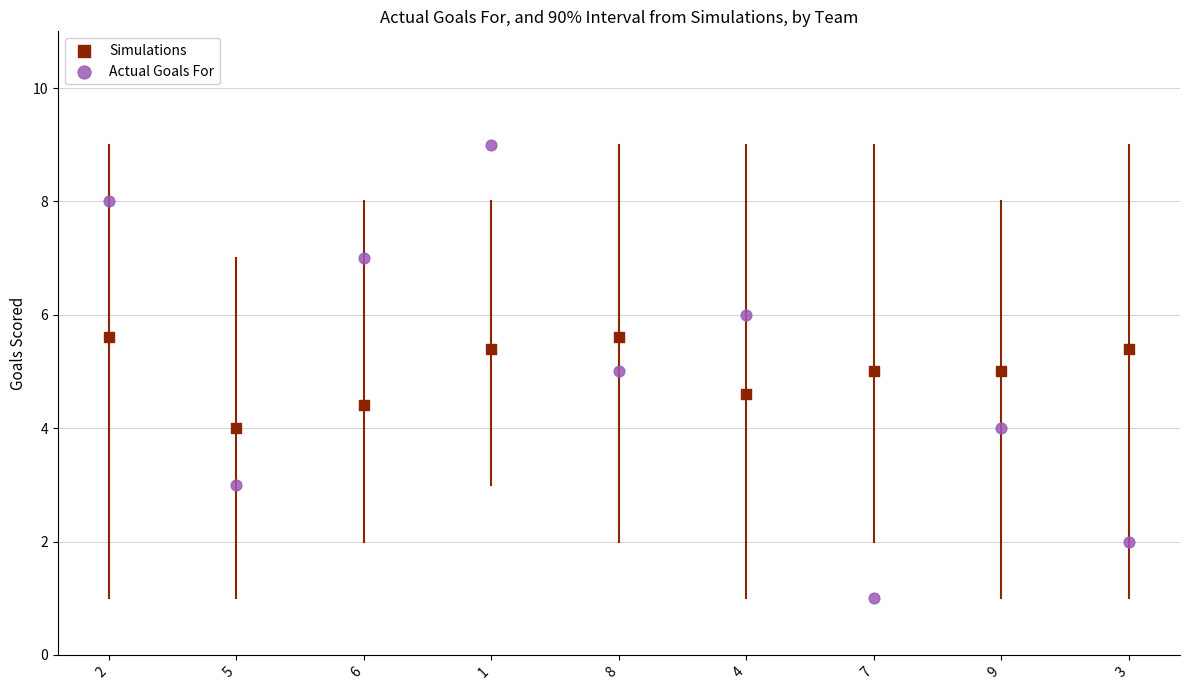

Across all data points, what is the range of Y values (max minus min)?

8.0